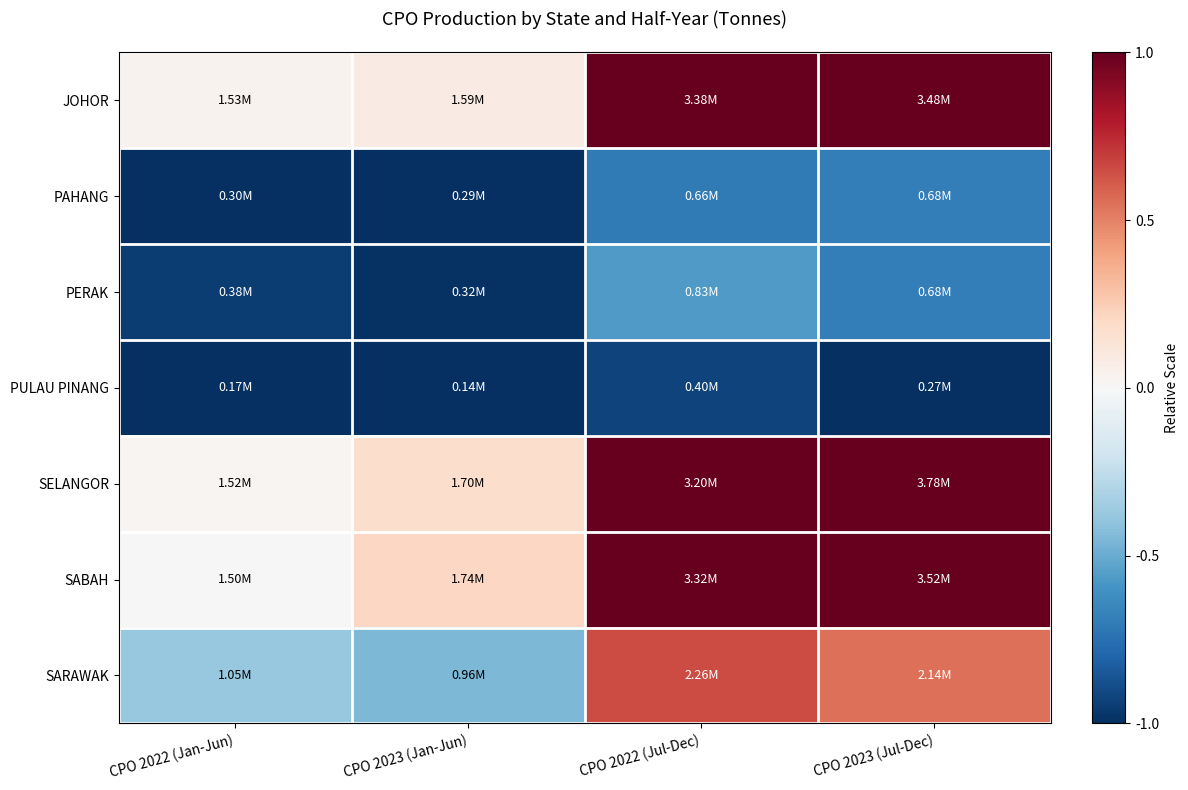

Reading left to right, list all the values displayed in this chart.

JOHOR: CPO 2022 (Jan-Jun)=0.0	CPO 2023 (Jan-Jun)=0.1	CPO 2022 (Jul-Dec)=1.0	CPO 2023 (Jul-Dec)=1.0
PAHANG: CPO 2022 (Jan-Jun)=-1.0	CPO 2023 (Jan-Jun)=-1.0	CPO 2022 (Jul-Dec)=-0.7	CPO 2023 (Jul-Dec)=-0.7
PERAK: CPO 2022 (Jan-Jun)=-0.9	CPO 2023 (Jan-Jun)=-1.0	CPO 2022 (Jul-Dec)=-0.6	CPO 2023 (Jul-Dec)=-0.7
PULAU PINANG: CPO 2022 (Jan-Jun)=-1.0	CPO 2023 (Jan-Jun)=-1.0	CPO 2022 (Jul-Dec)=-0.9	CPO 2023 (Jul-Dec)=-1.0
SELANGOR: CPO 2022 (Jan-Jun)=0.0	CPO 2023 (Jan-Jun)=0.2	CPO 2022 (Jul-Dec)=1.0	CPO 2023 (Jul-Dec)=1.0
SABAH: CPO 2022 (Jan-Jun)=0.0	CPO 2023 (Jan-Jun)=0.2	CPO 2022 (Jul-Dec)=1.0	CPO 2023 (Jul-Dec)=1.0
SARAWAK: CPO 2022 (Jan-Jun)=-0.4	CPO 2023 (Jan-Jun)=-0.4	CPO 2022 (Jul-Dec)=0.7	CPO 2023 (Jul-Dec)=0.6